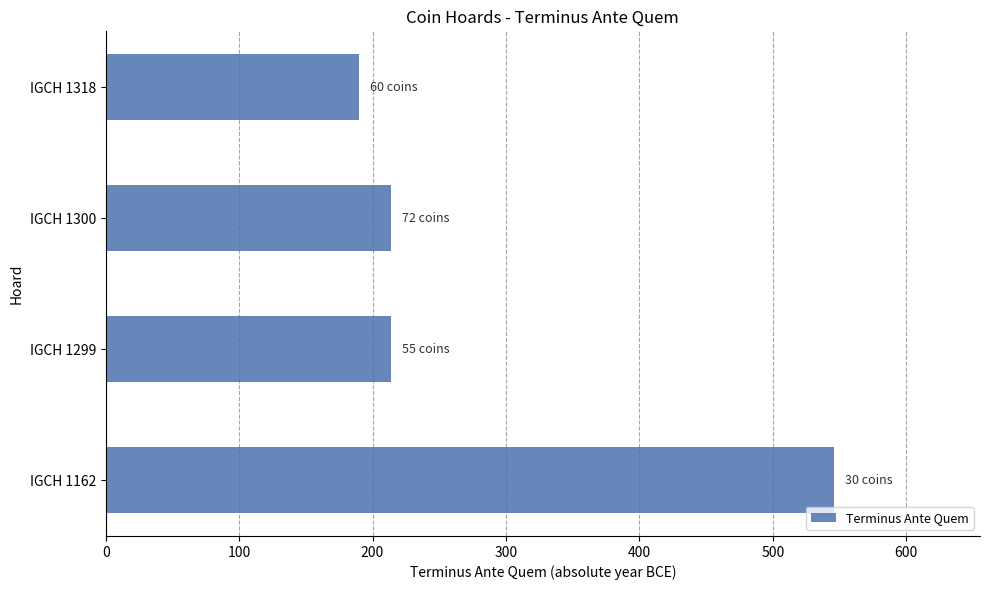

Which label corresponds to the smallest value in the chart?

IGCH 1318